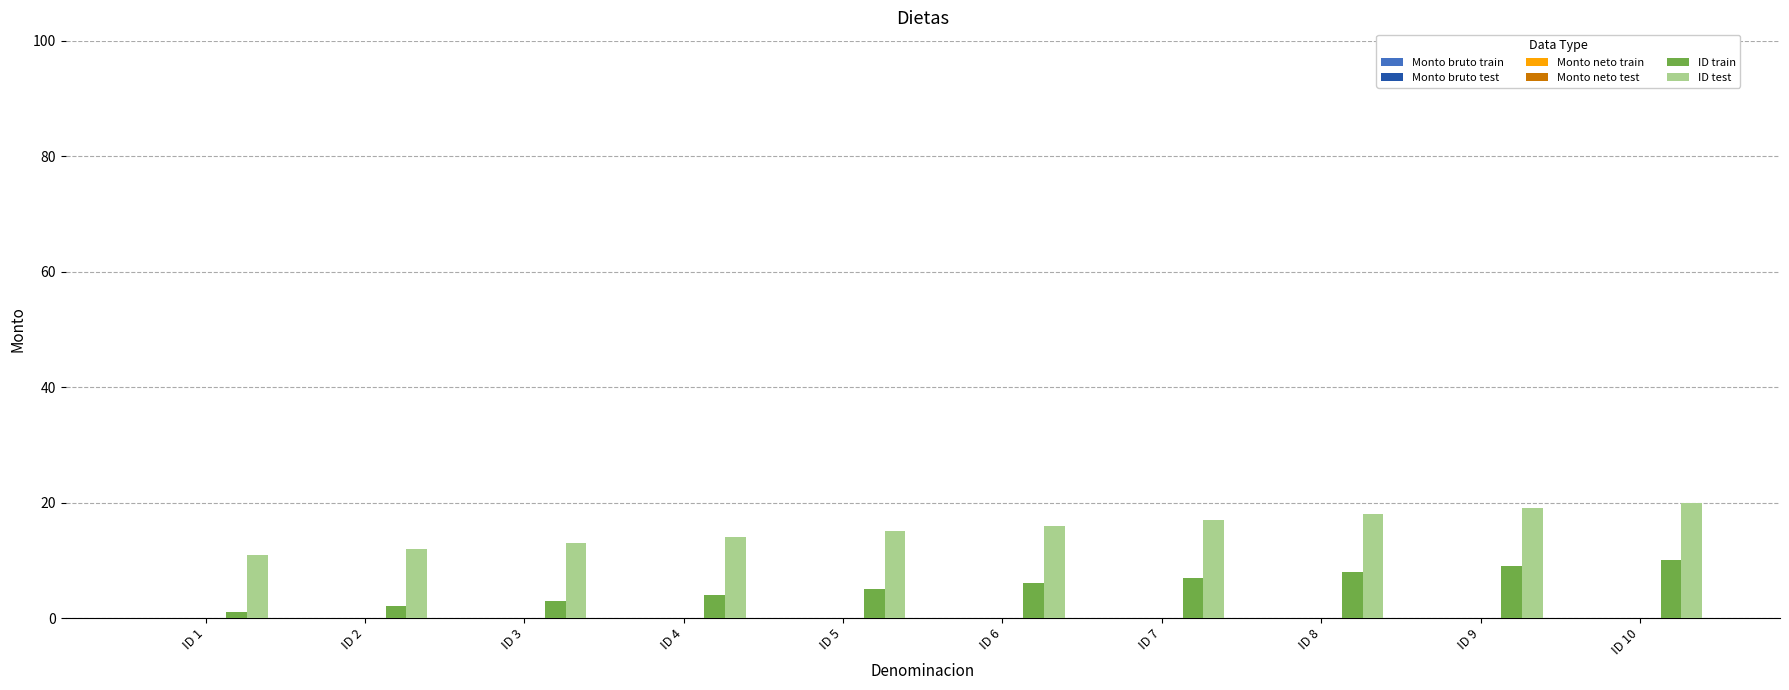

What is the highest value of the ID test series?

20